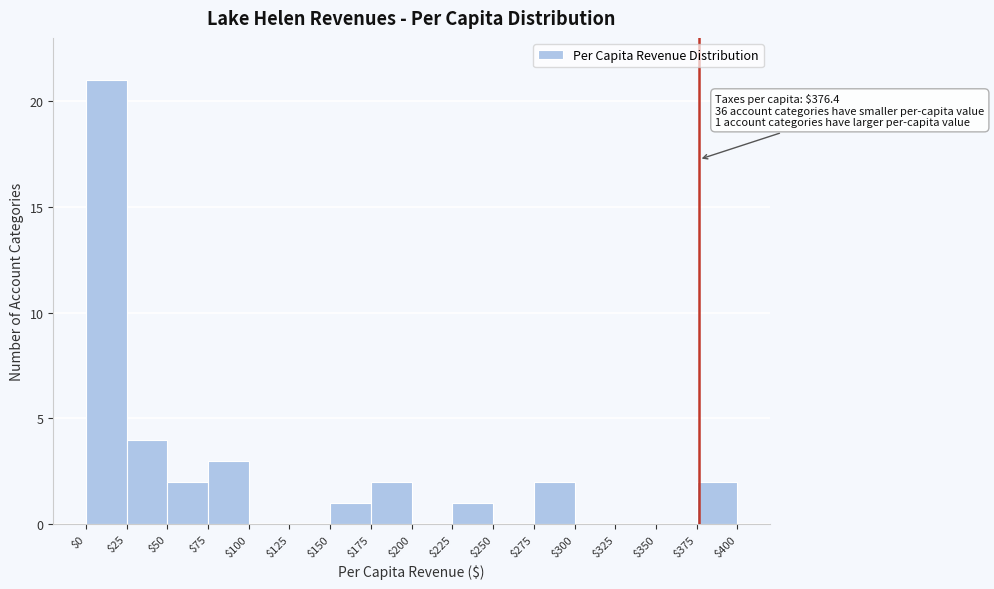

Which range on the x-axis has the tallest bar?

$0 to $25